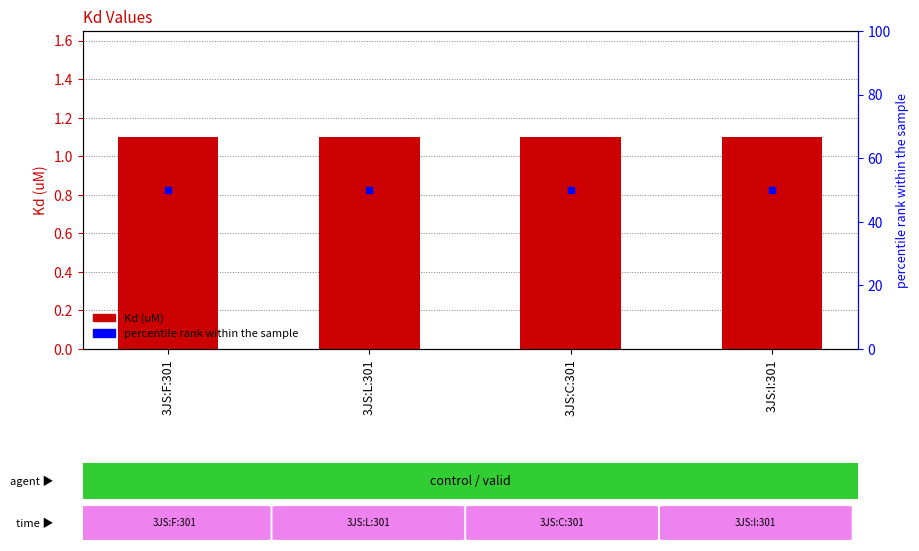

Which series has the largest total across all categories?

percentile rank within the sample